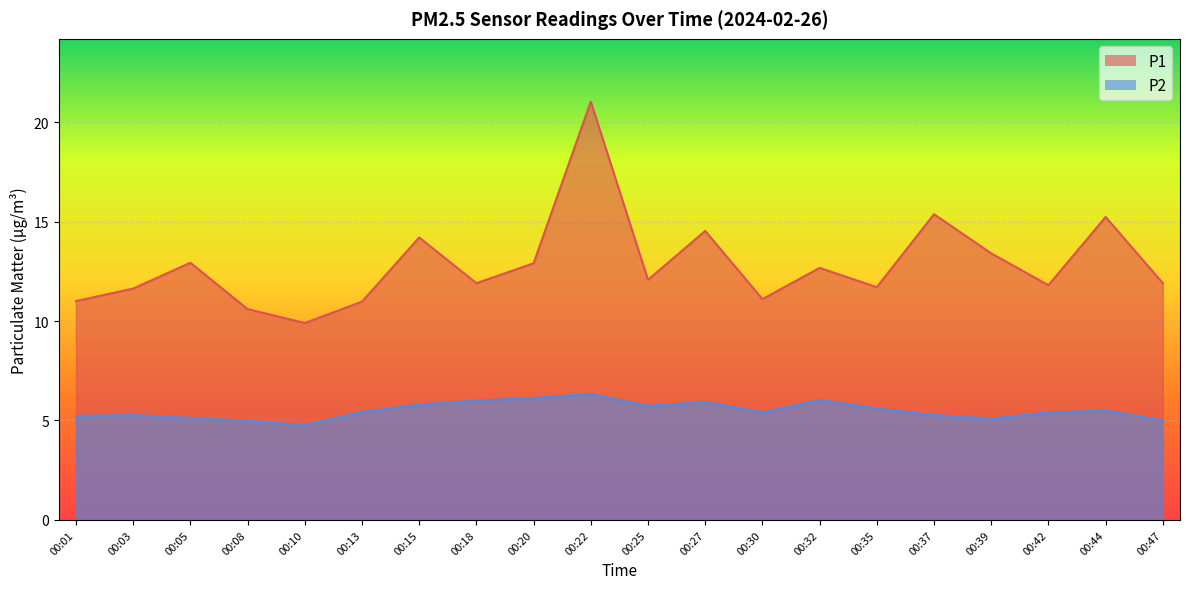

At which label does P1 first exceed 12?

00:05